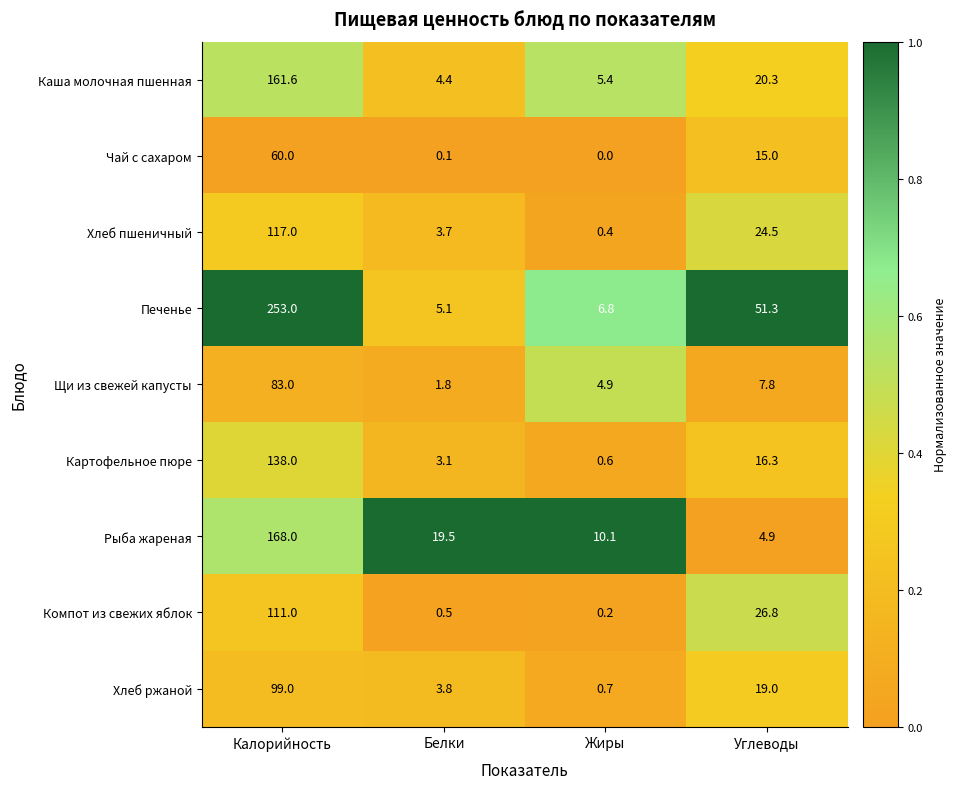

Is it true that Хлеб пшеничный equals 3.7 at Белки?

True